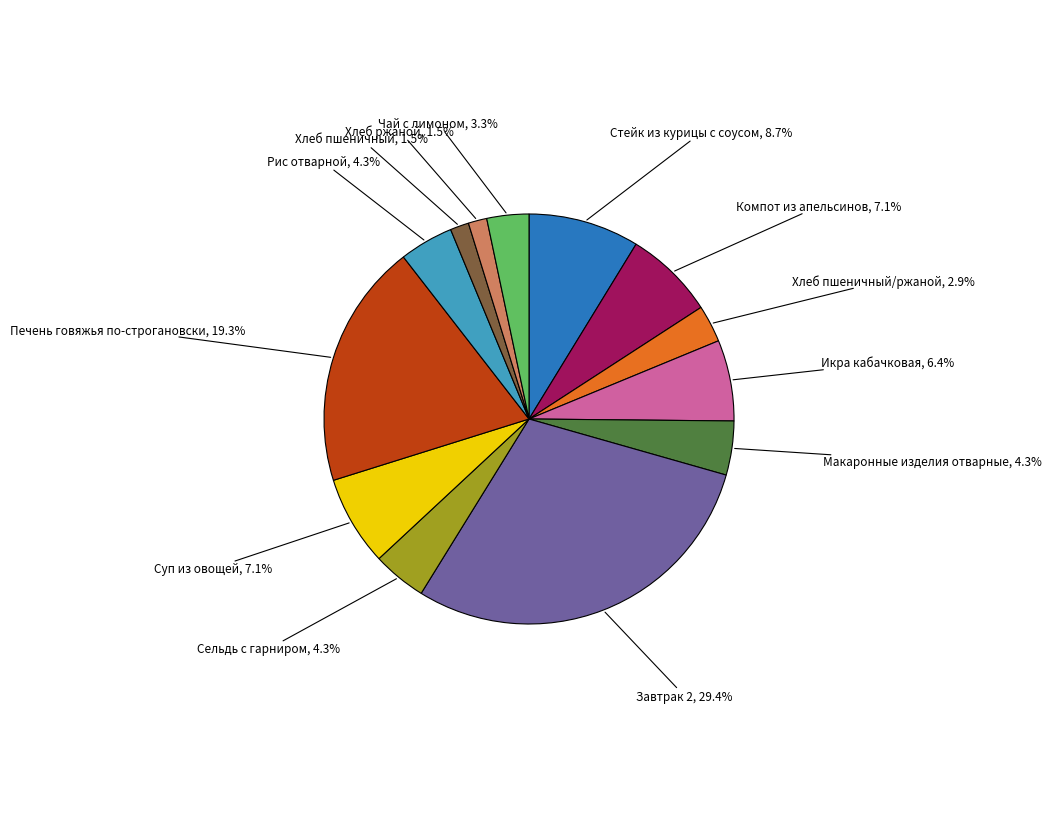

To the nearest percent, what is the difference between the largest and smallest slice percentages?

28%